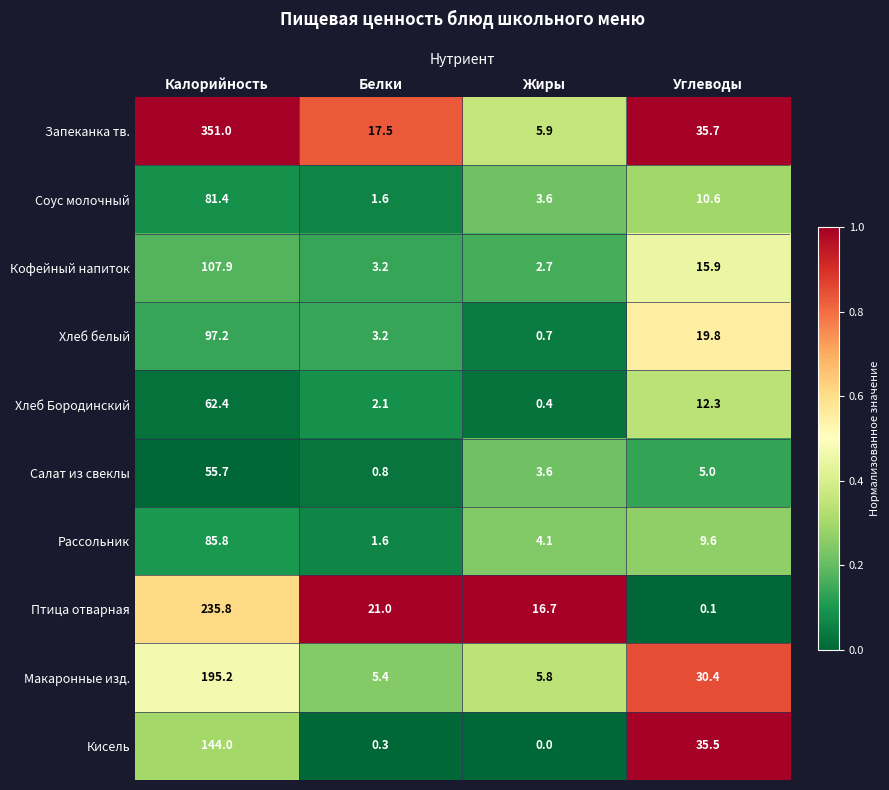

At which category does the chart reach its minimum across all series?

Жиры